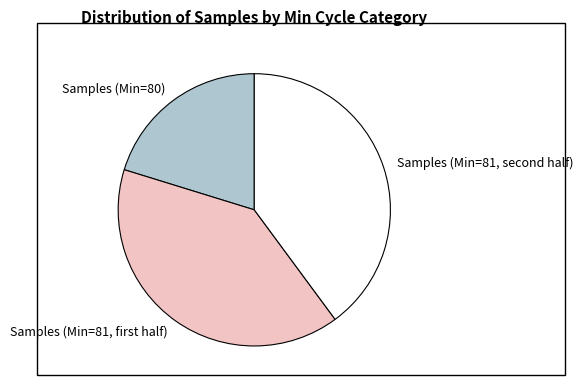

What is the smallest slice in the pie chart?

Samples (Min=80)